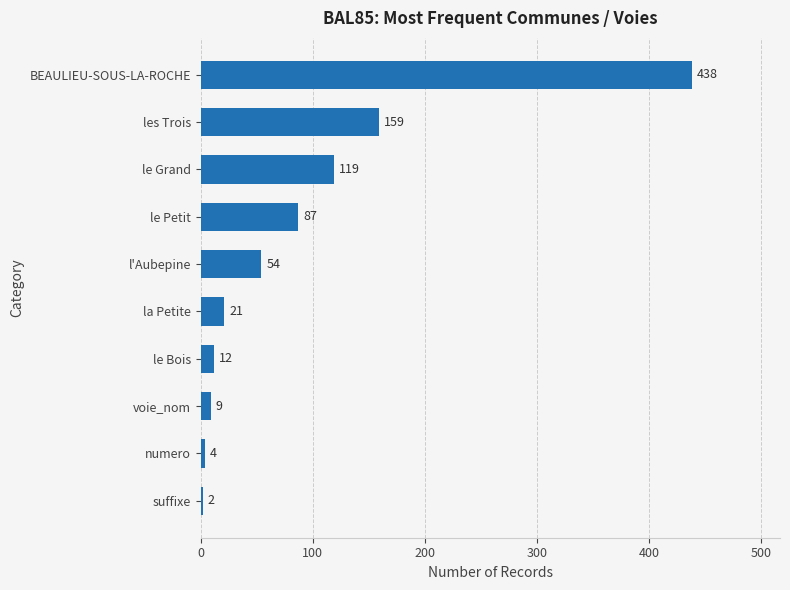

The value at la Petite is 21. True or false?

True